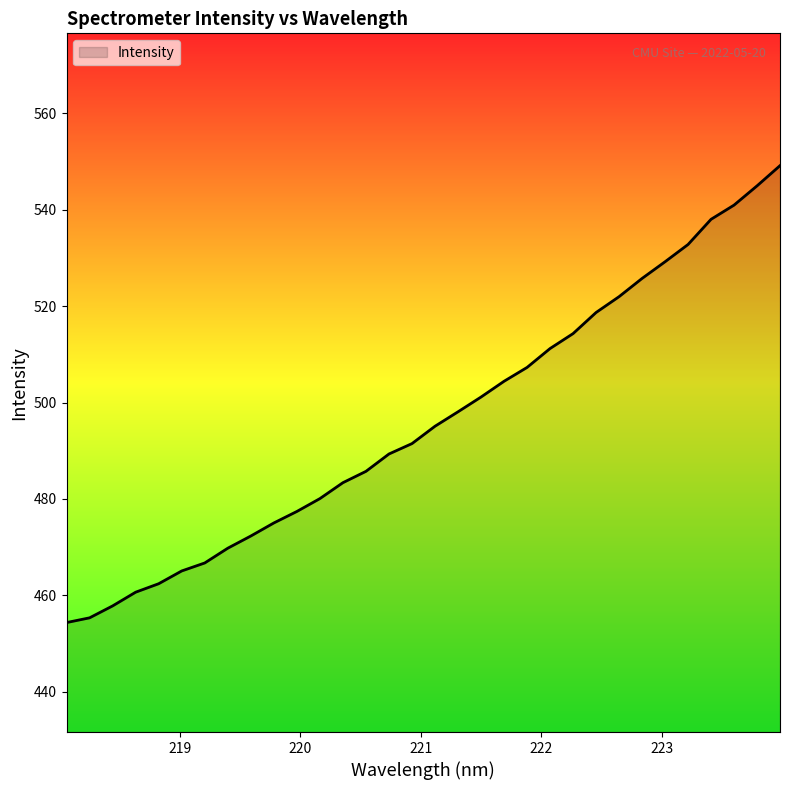

What is the difference between the maximum and minimum values?

94.8